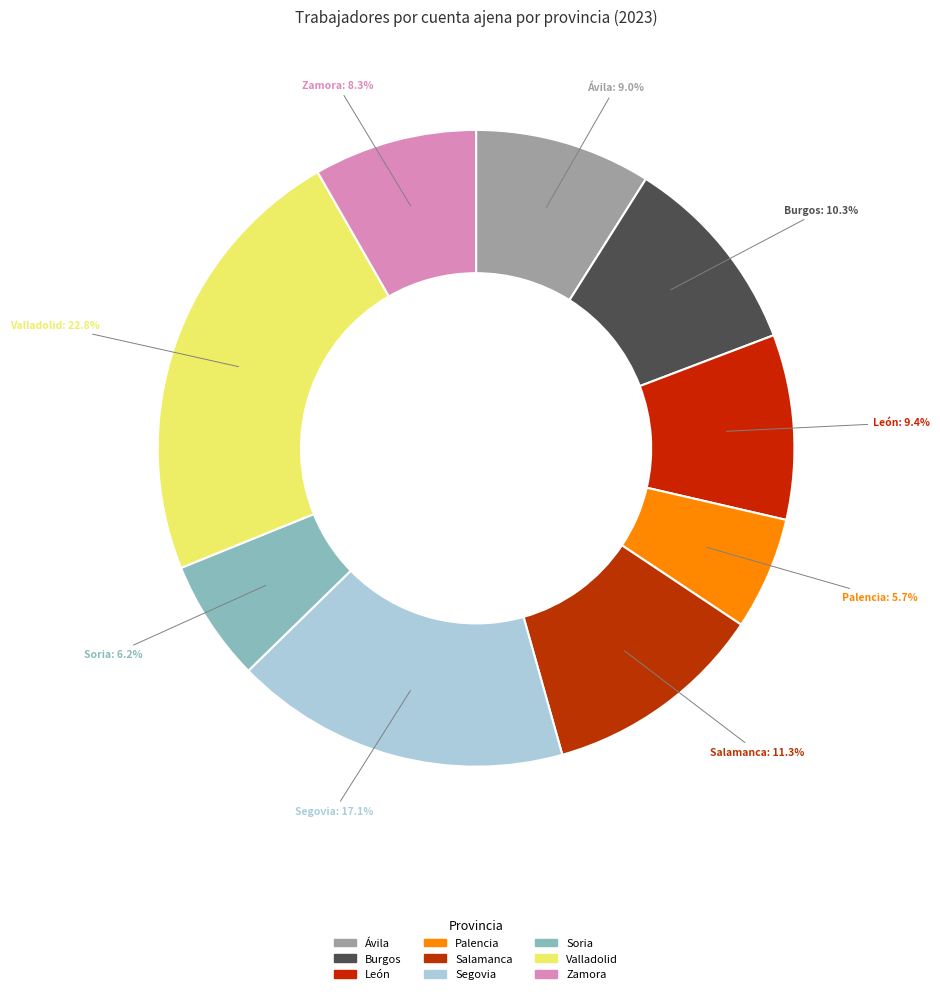

To the nearest percent, what percentage of the pie is Palencia?

6%